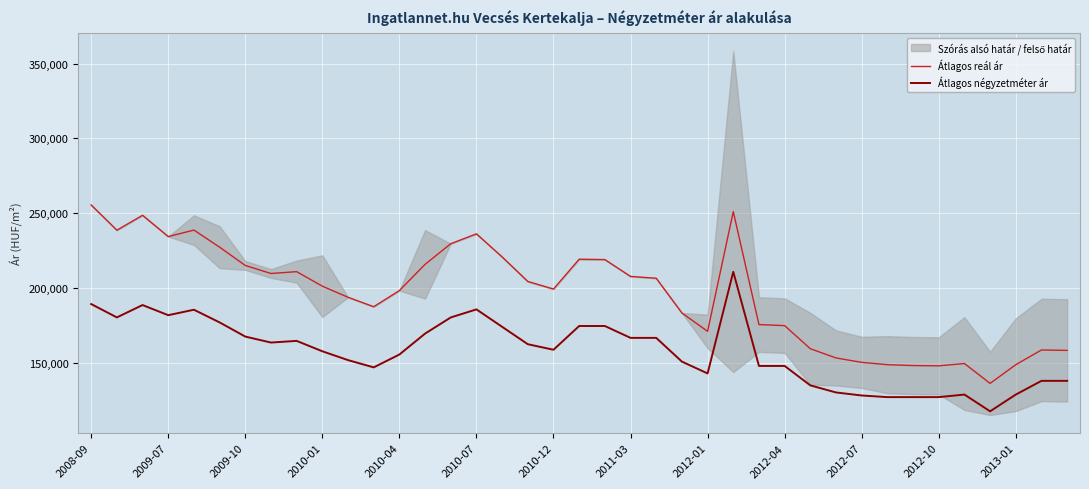

Read the Átlagos reál ár value at 2008-09, to the nearest 100.

255500